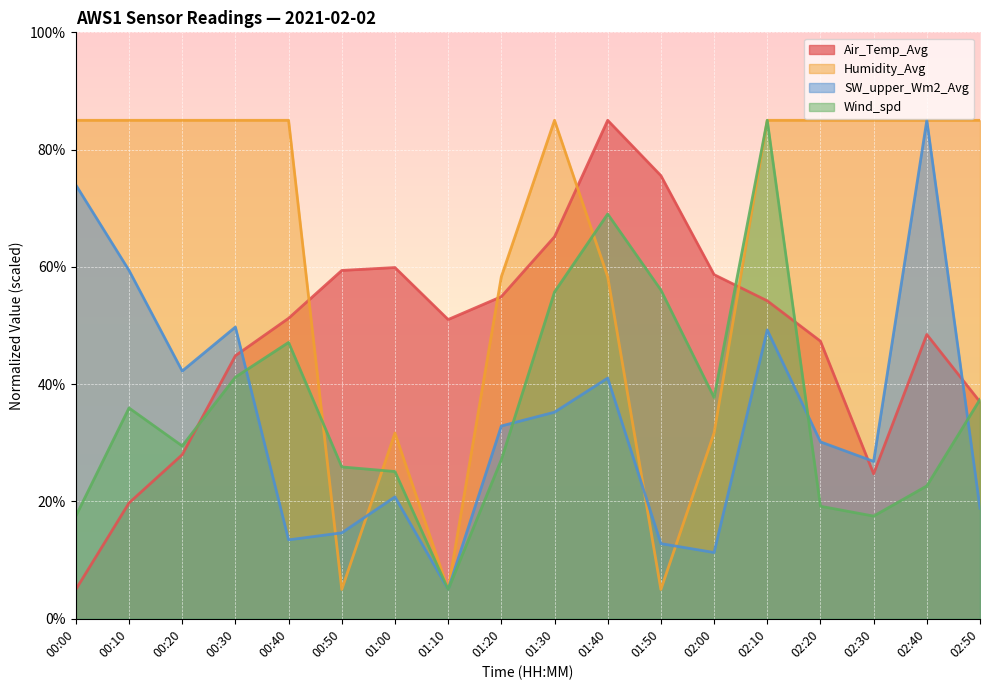

At how many categories does at least one series exceed 11?

18